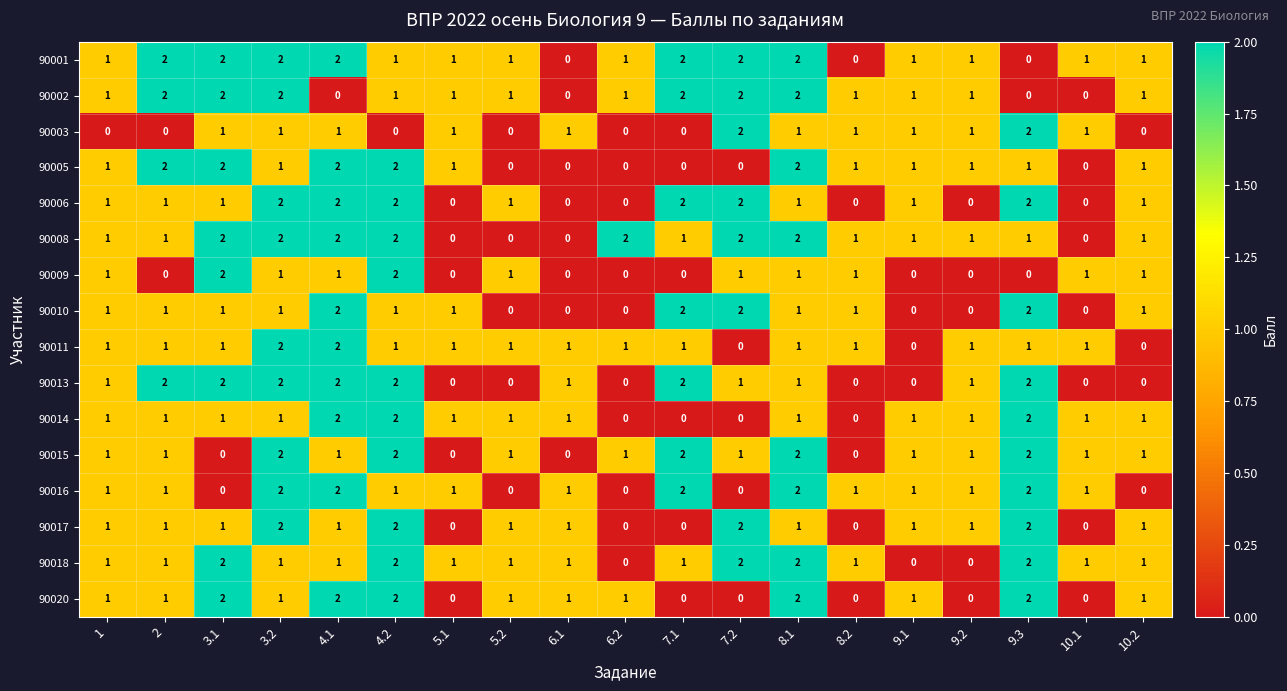

The 90003 series shows -1 at 4.2. True or false?

False